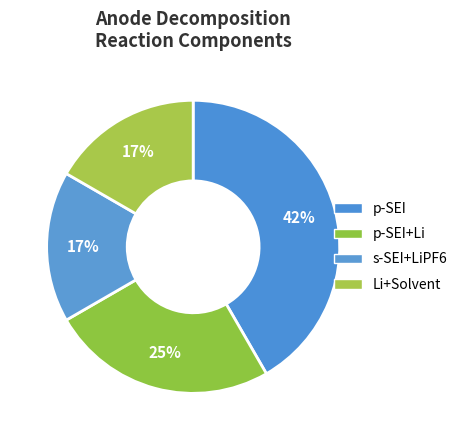

How many segments does this pie chart have?

4